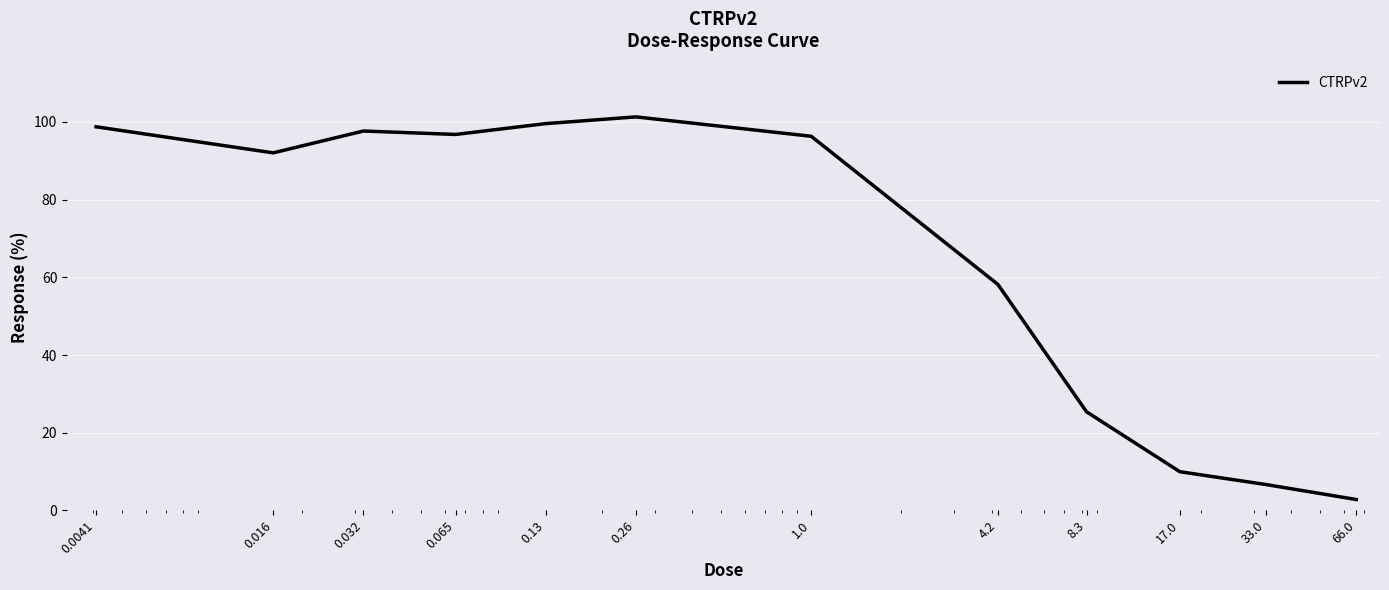

What is the average value?

65.4